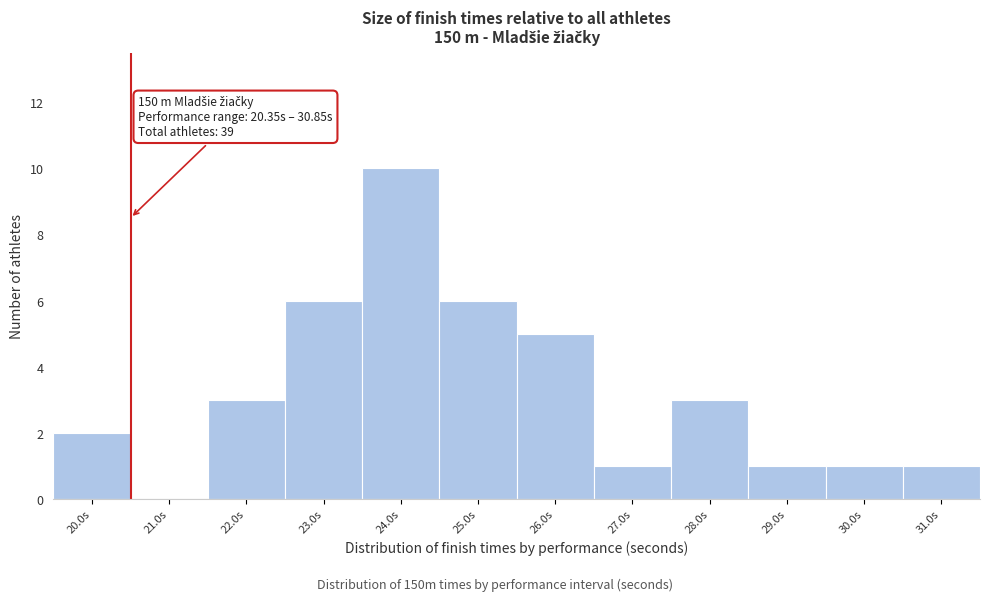

Which range on the x-axis has the tallest bar?

23.5 to 24.5